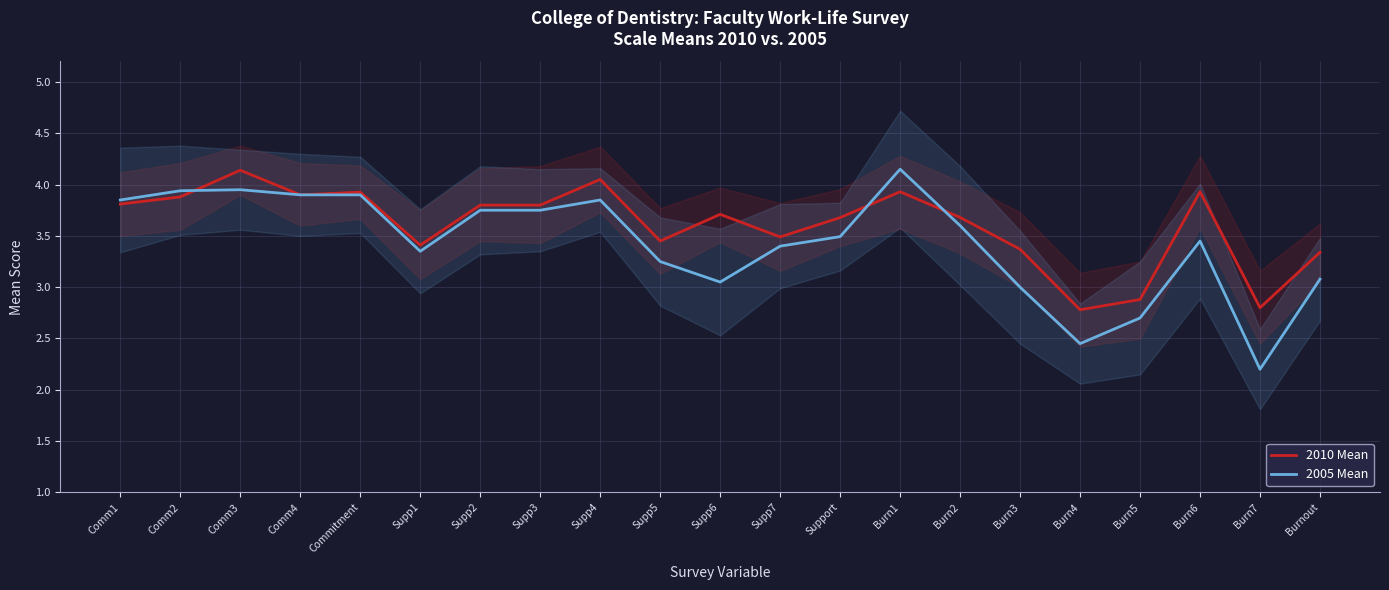

Which series has the largest total across all categories?

2010 Mean